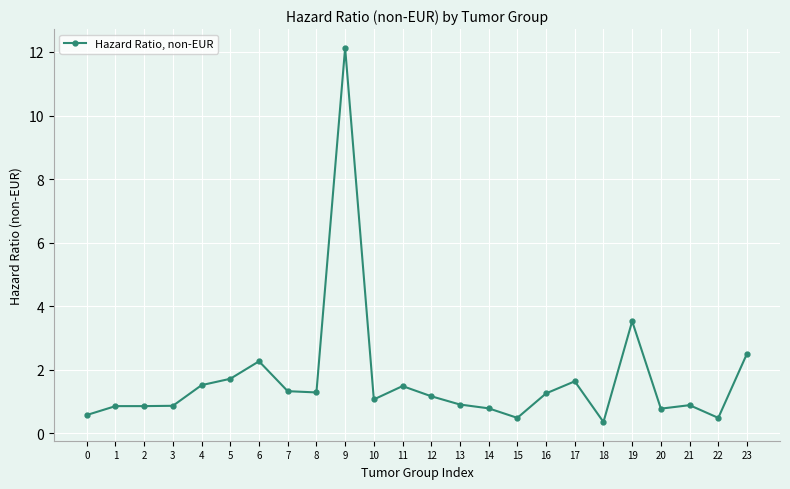

What is the difference between the second highest and minimum values?

3.2